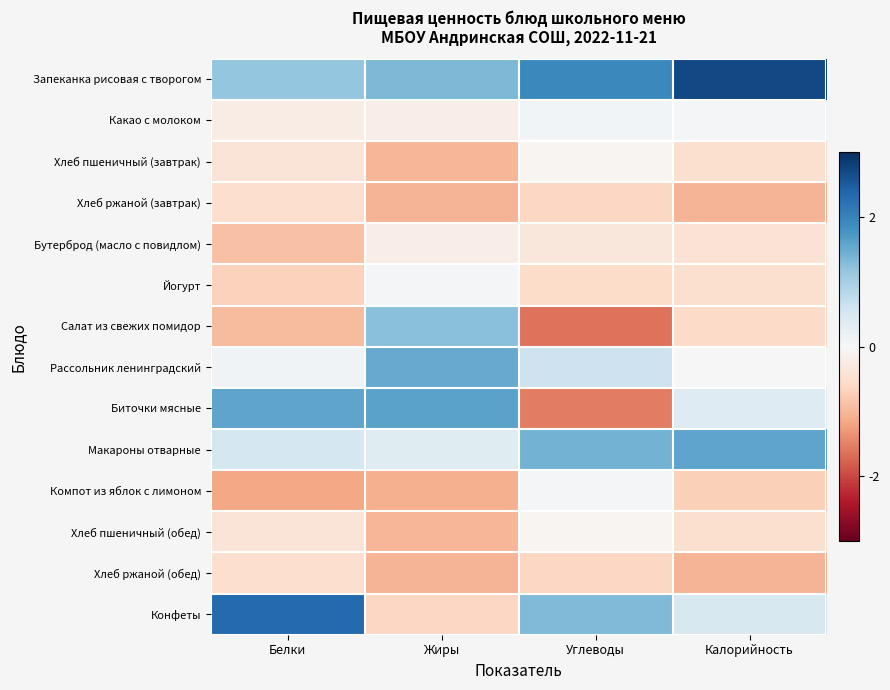

At which category is the sum across all series the highest?

Калорийность